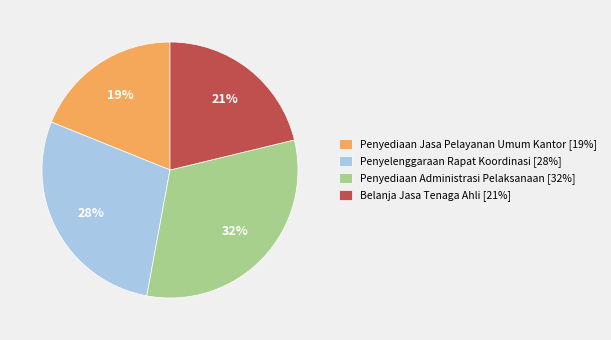

Which has a higher value, Penyelenggaraan Rapat Koordinasi [28%] or Penyediaan Administrasi Pelaksanaan [32%]?

Penyediaan Administrasi Pelaksanaan [32%]